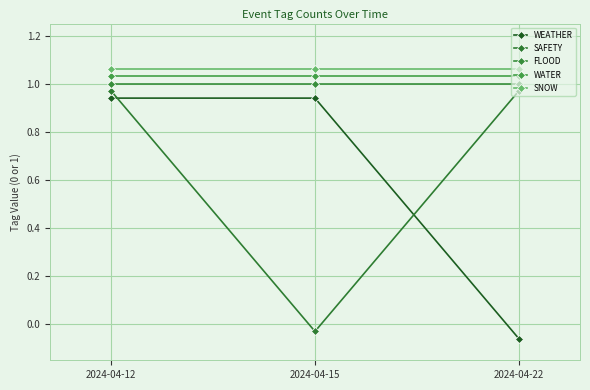

What are all the series names shown in the legend?

WEATHER, SAFETY, FLOOD, WATER, SNOW